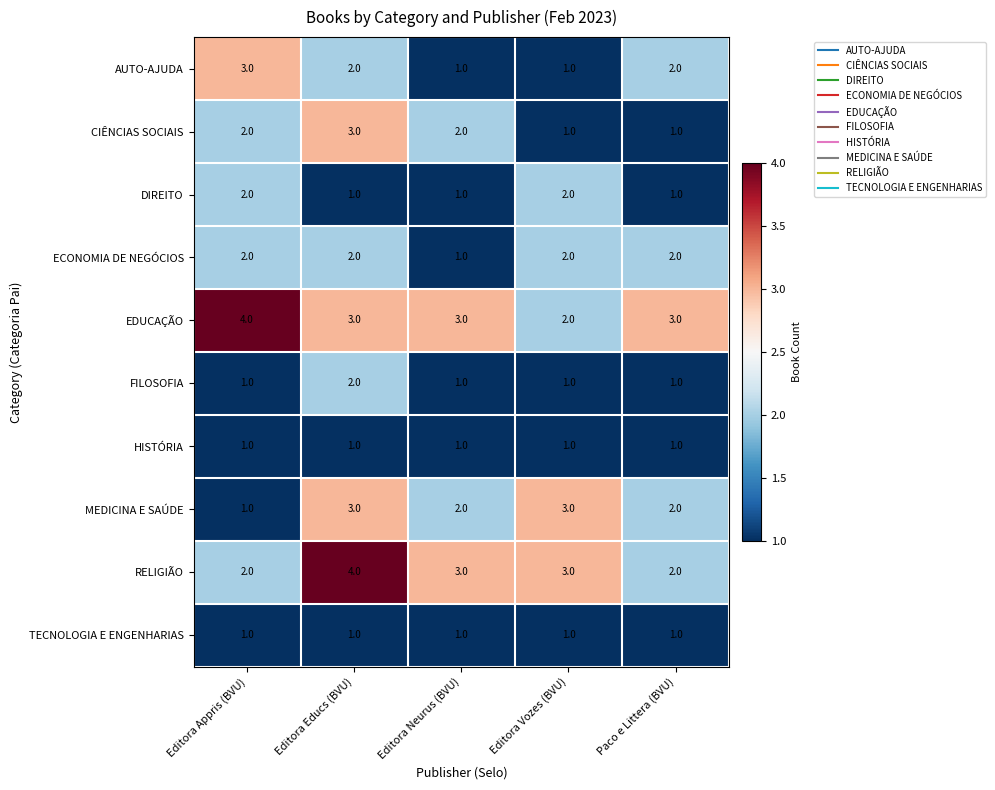

What is the greatest value displayed?

4